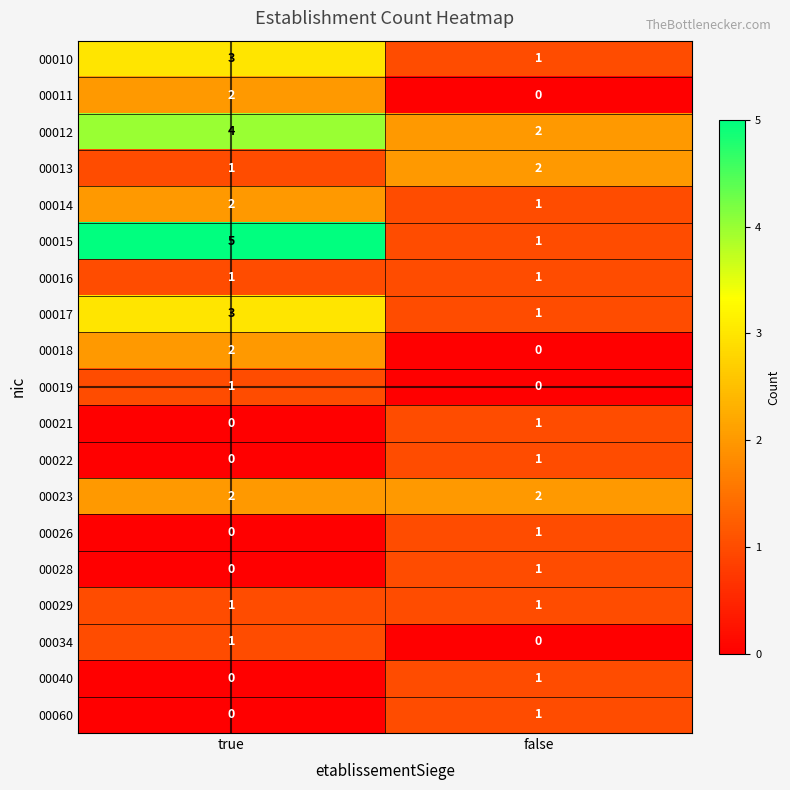

At which label does 00011 reach its minimum?

false